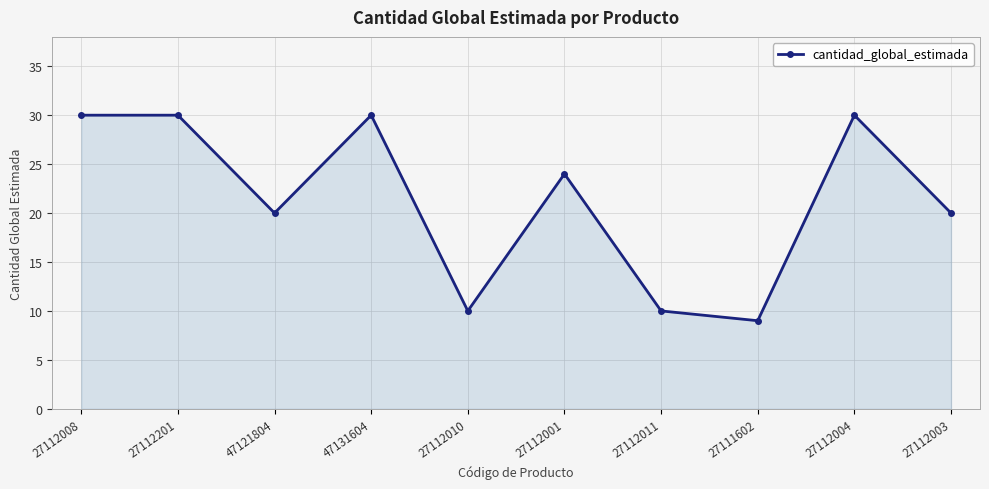

Reading left to right, transcribe all the data shown in this chart.

30	30	20	30	10	24	10	9	30	20